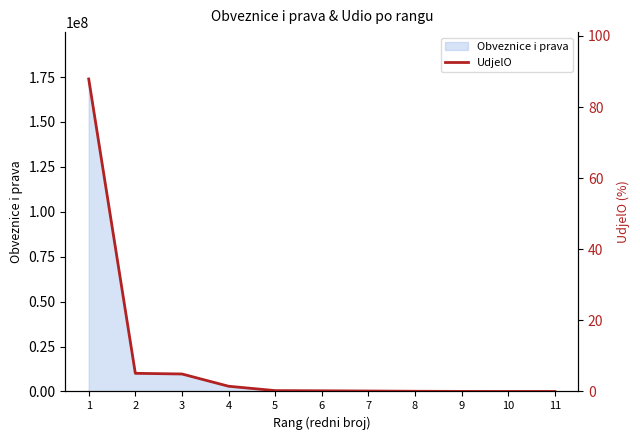

List the labels in order of value, smallest first.

11, 10, 9, 8, 7, 6, 5, 4, 3, 2, 1